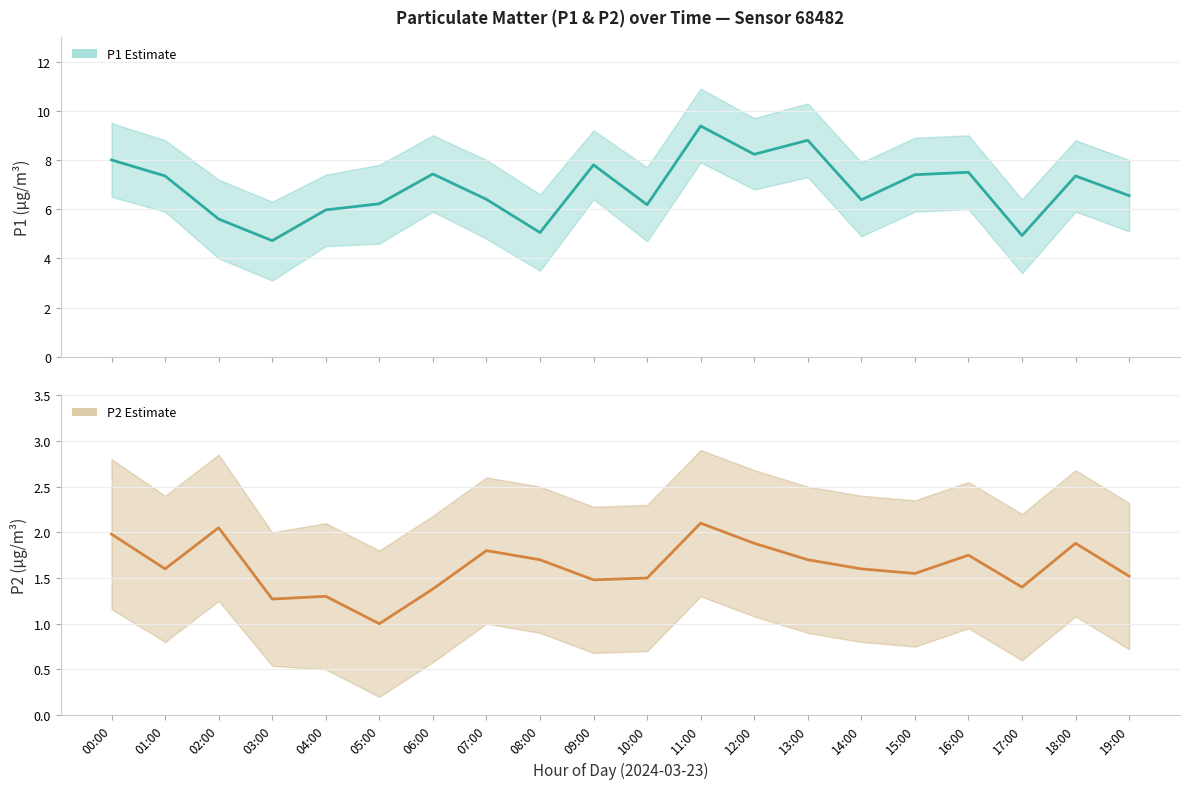

The P2 series shows 2.4 at 09:00. True or false?

False